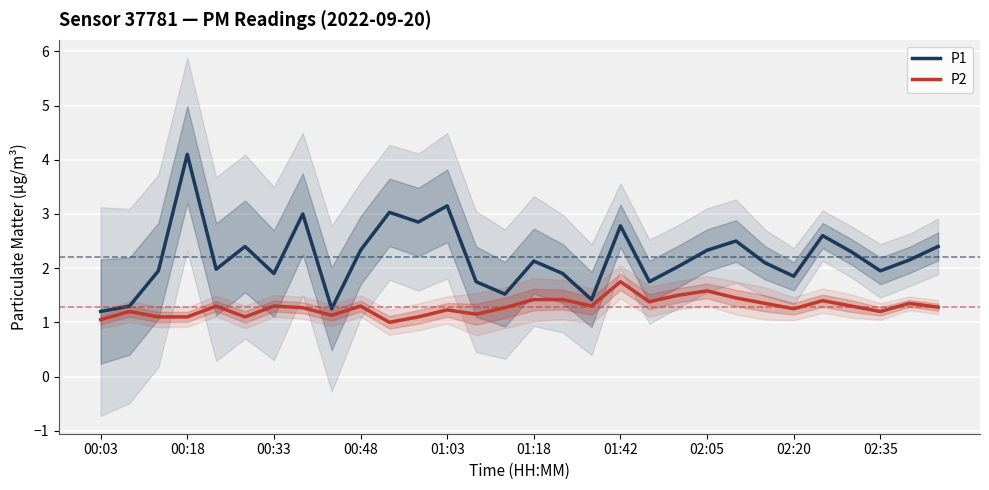

Is this an area chart (filled region under the line)?

No